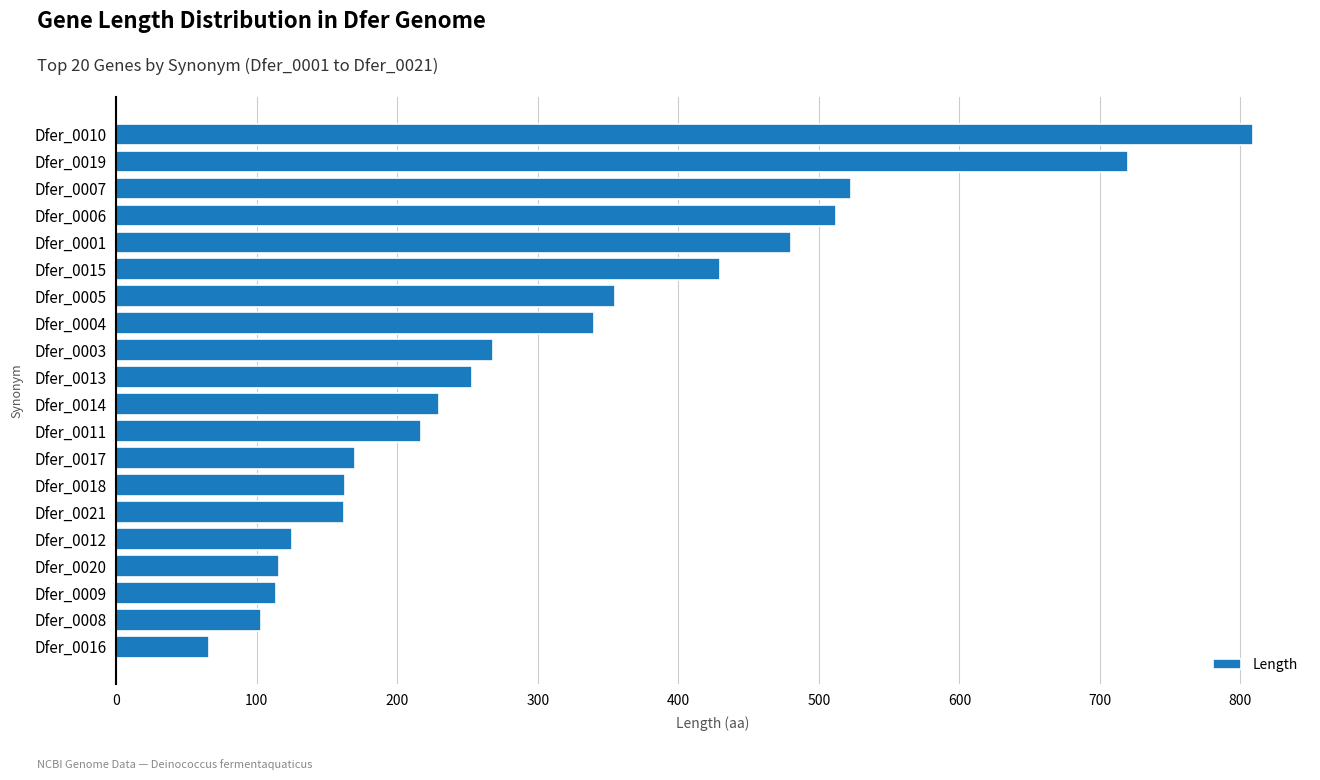

What is the difference between the values at Dfer_0015 and Dfer_0006?

82